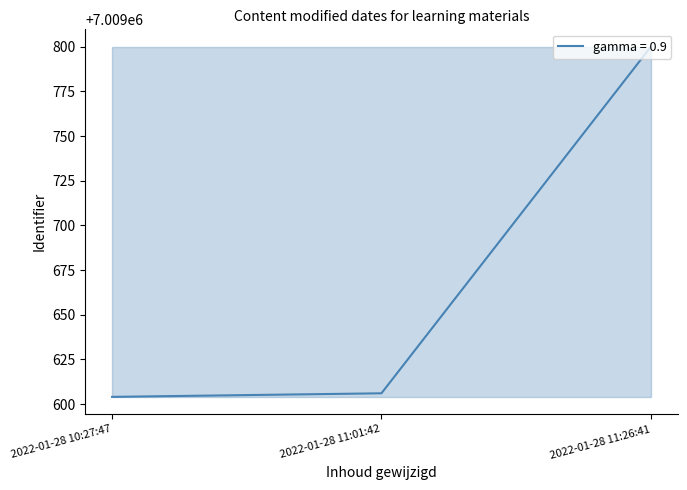

At which label is the value closest to 7009702?

2022-01-28 11:01:42